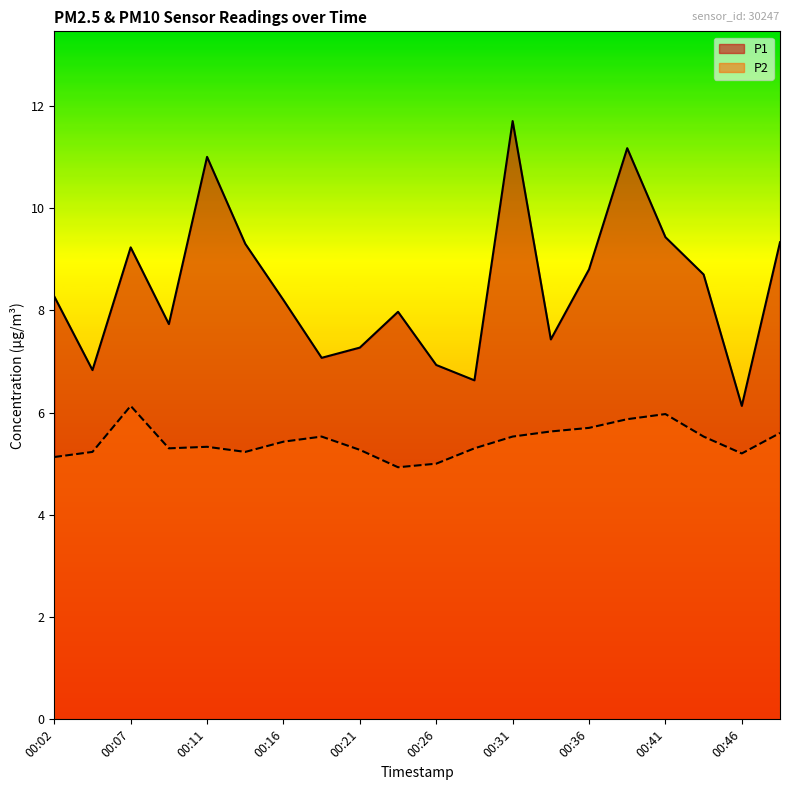

What is the value of the P2 point at the 12th from the left?

5.3